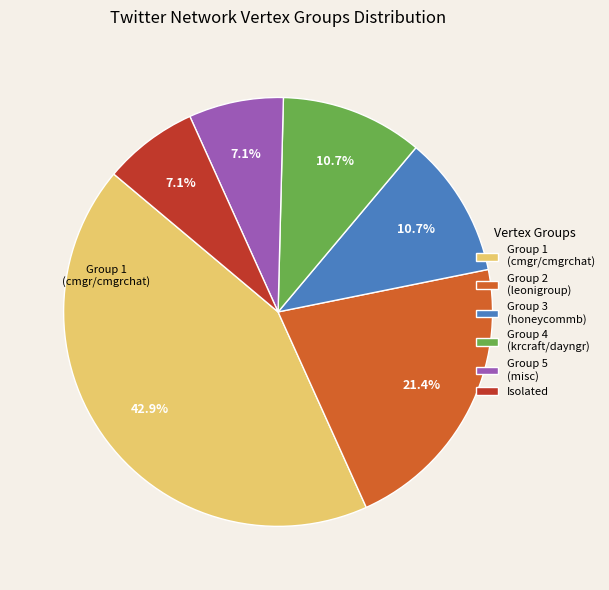

Combined, do Group 2 (leonigroup) and Isolated account for over 50%?

No